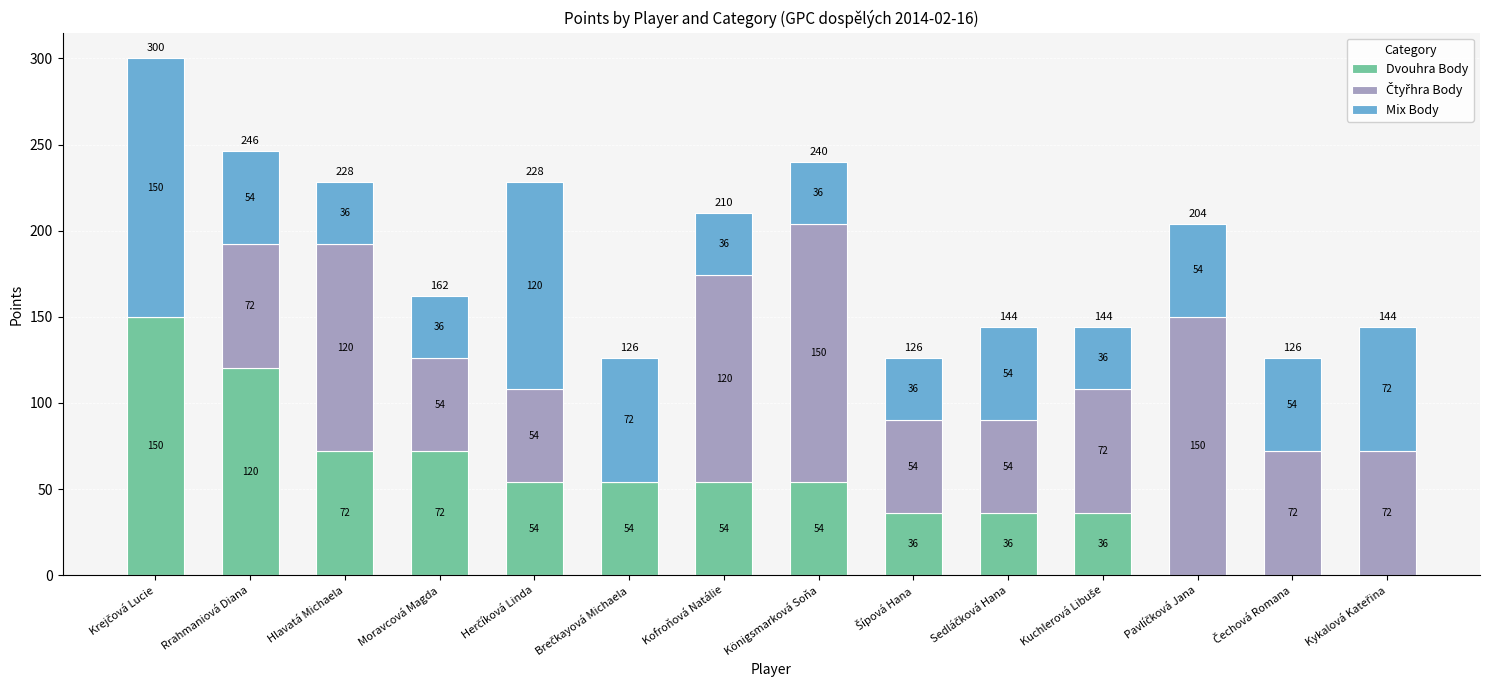

How many Dvouhra Body values are between 36 and 72?

9